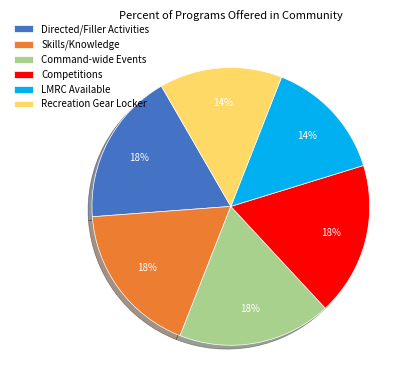

Do Competitions and Command-wide Events together represent more than half of the pie?

No